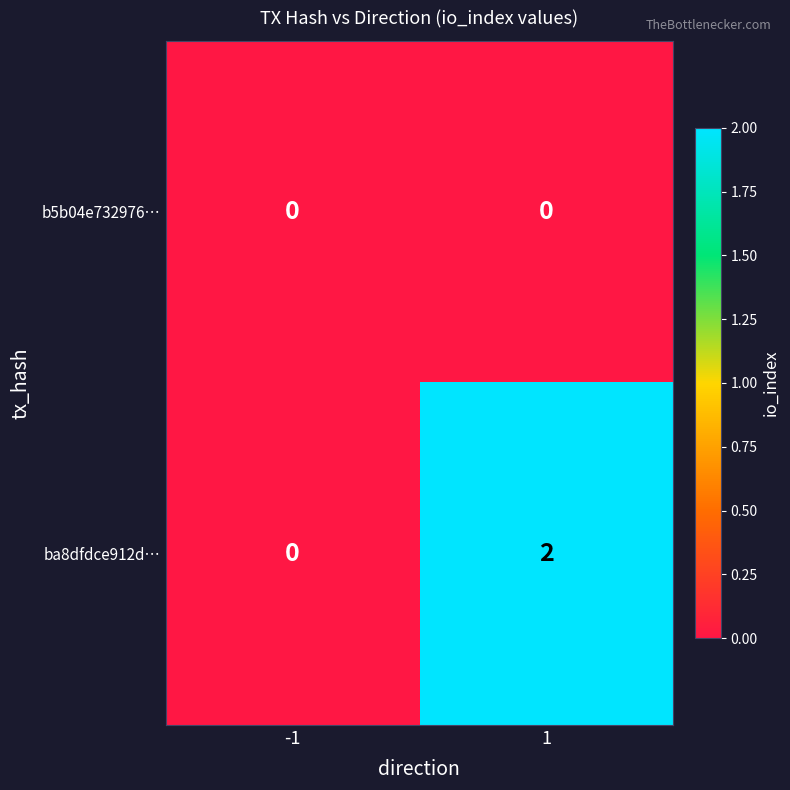

Which series has the largest total across all categories?

ba8dfdce912d…